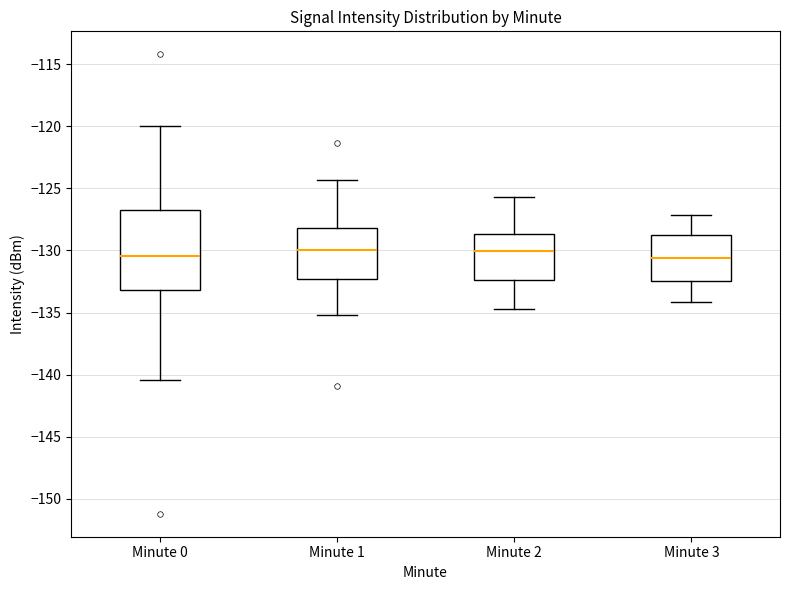

Which box is the tallest, from its lower edge to its upper edge?

Minute 0